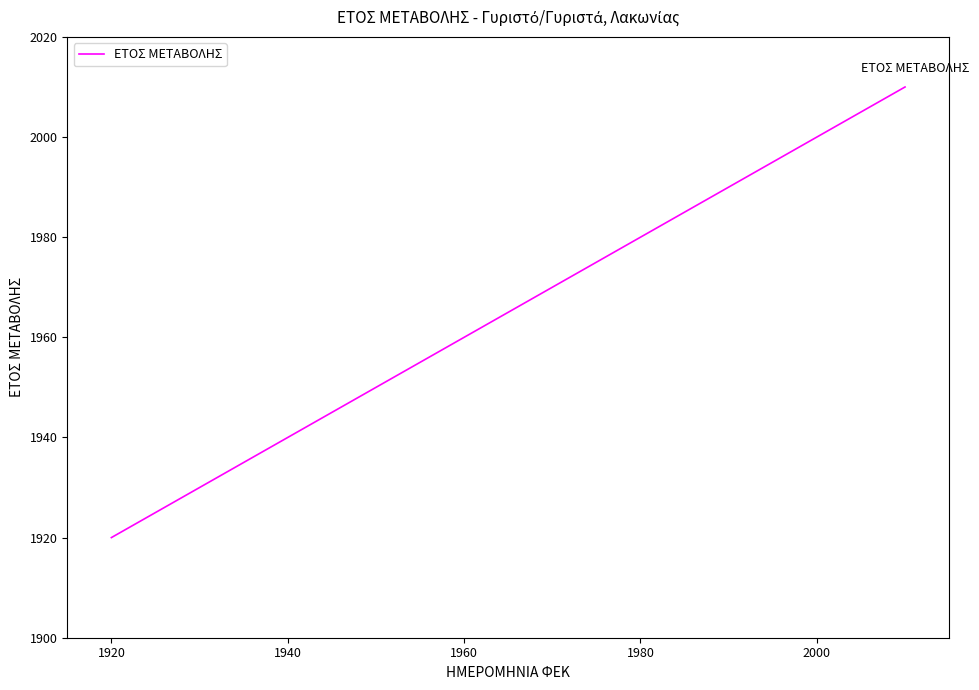

What is the difference between the second highest and second lowest values?

41